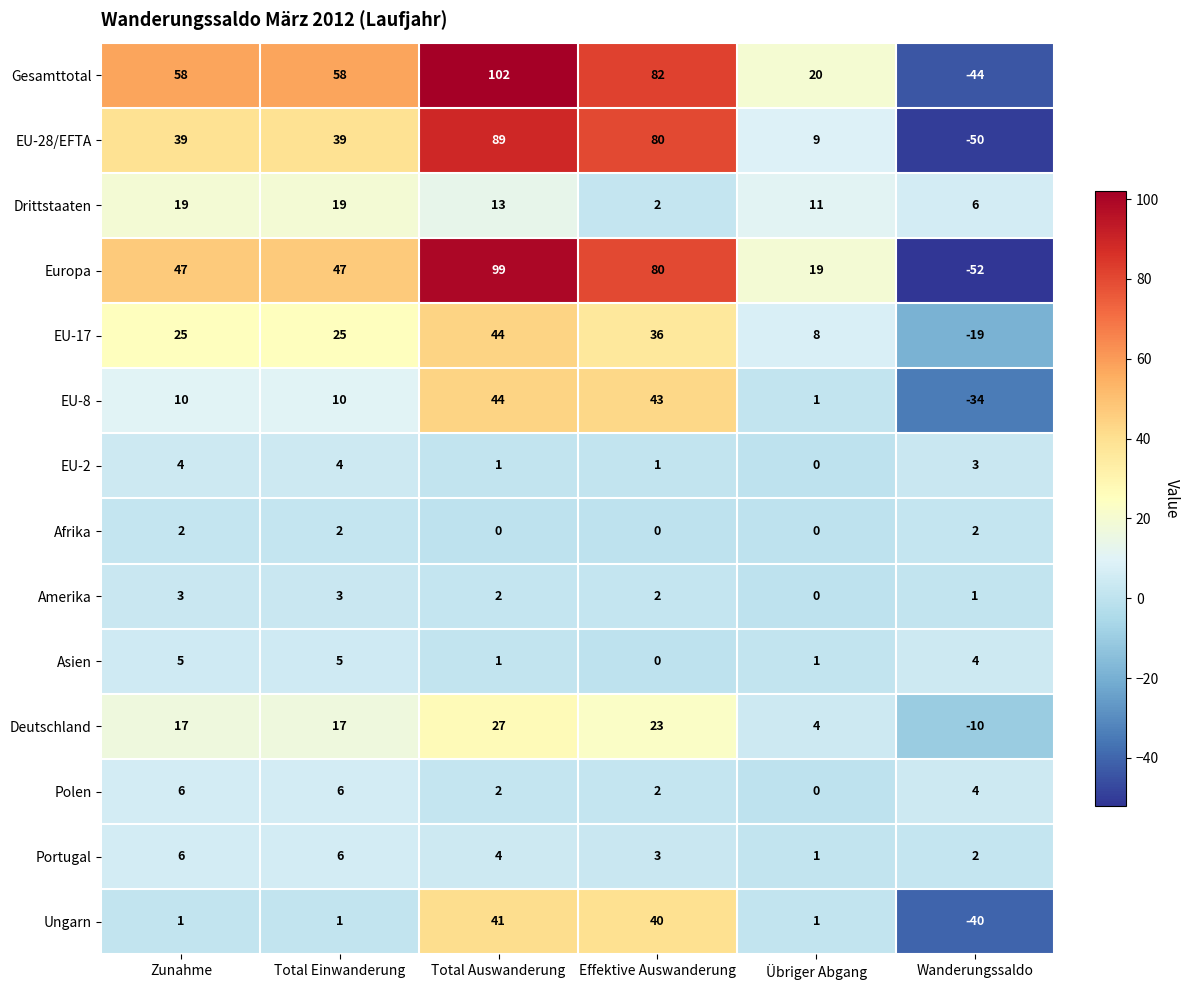

The Asien series shows 5 at Zunahme. True or false?

True